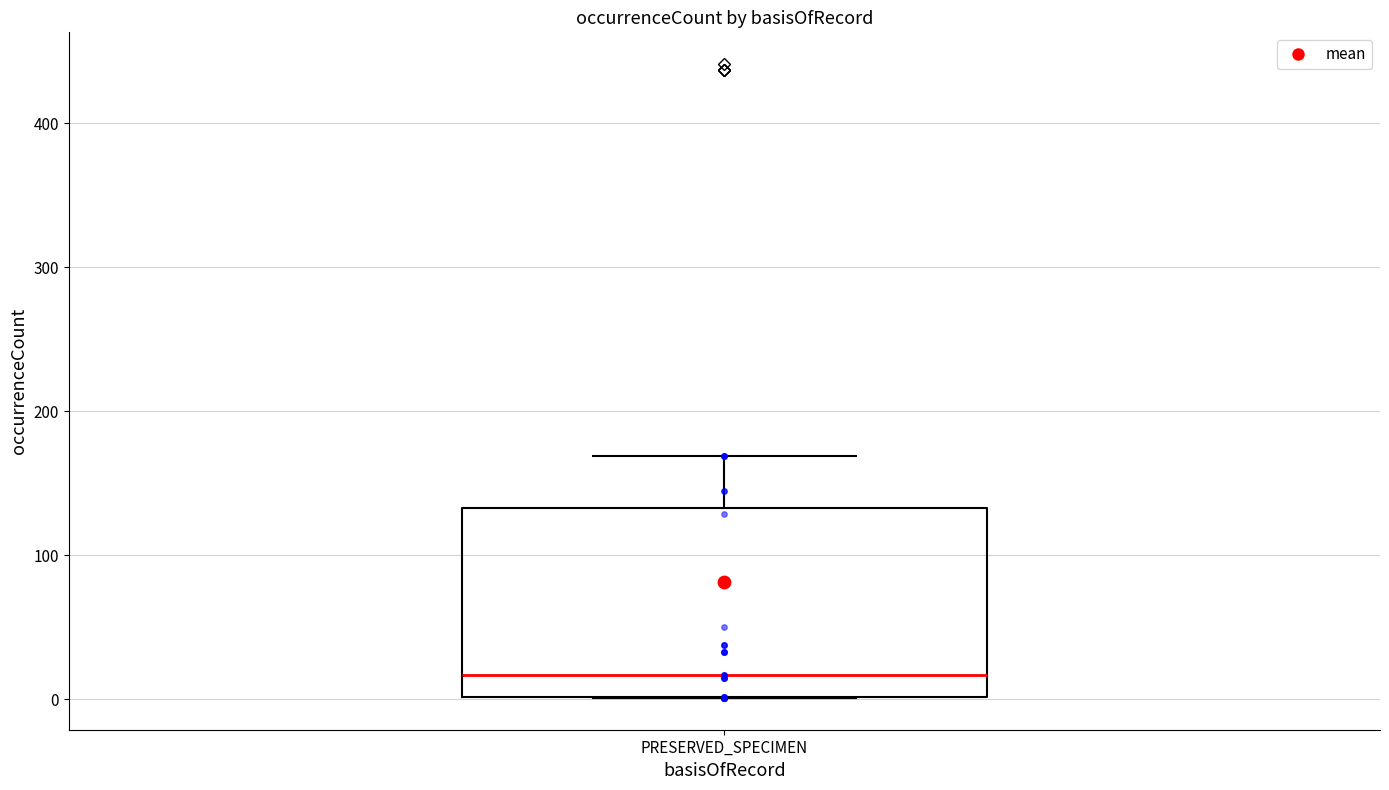

Transcribe this box plot: give where the median line is, the range the box spans, and where the two whiskers end, as read against the y-axis. The values are not printed on the chart, so give them approximately, as read against the axis.

median 20, box 0 to 130, whiskers 0 to 170